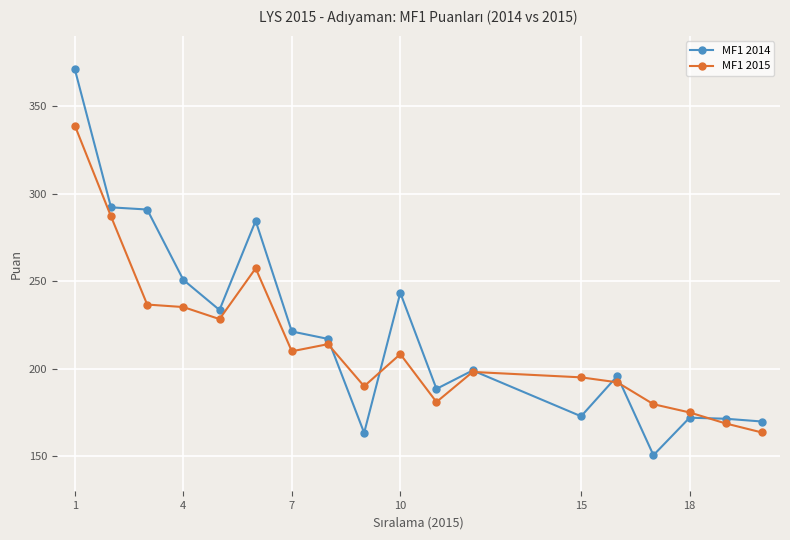

What is the minimum value shown in the chart?

150.6